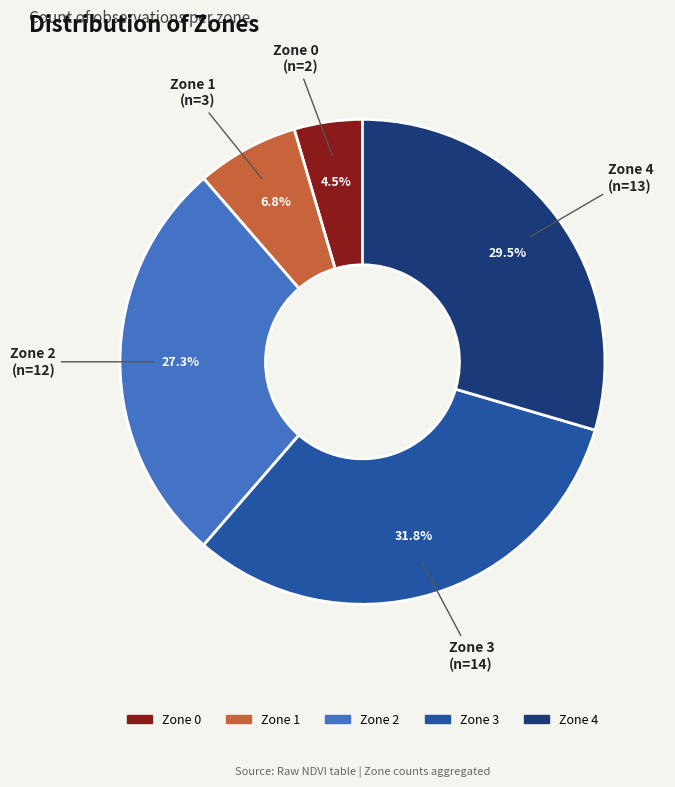

Do Zone 1 and Zone 2 together represent more than half of the pie?

No